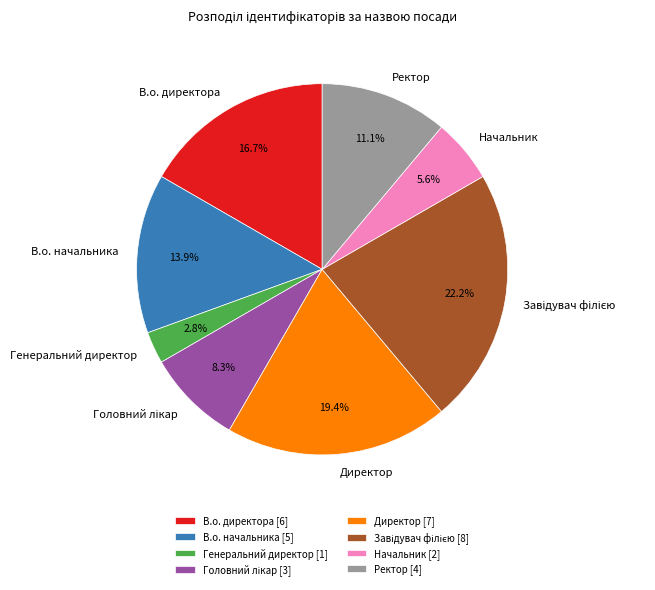

Which has a higher value, Директор or В.о. директора?

Директор